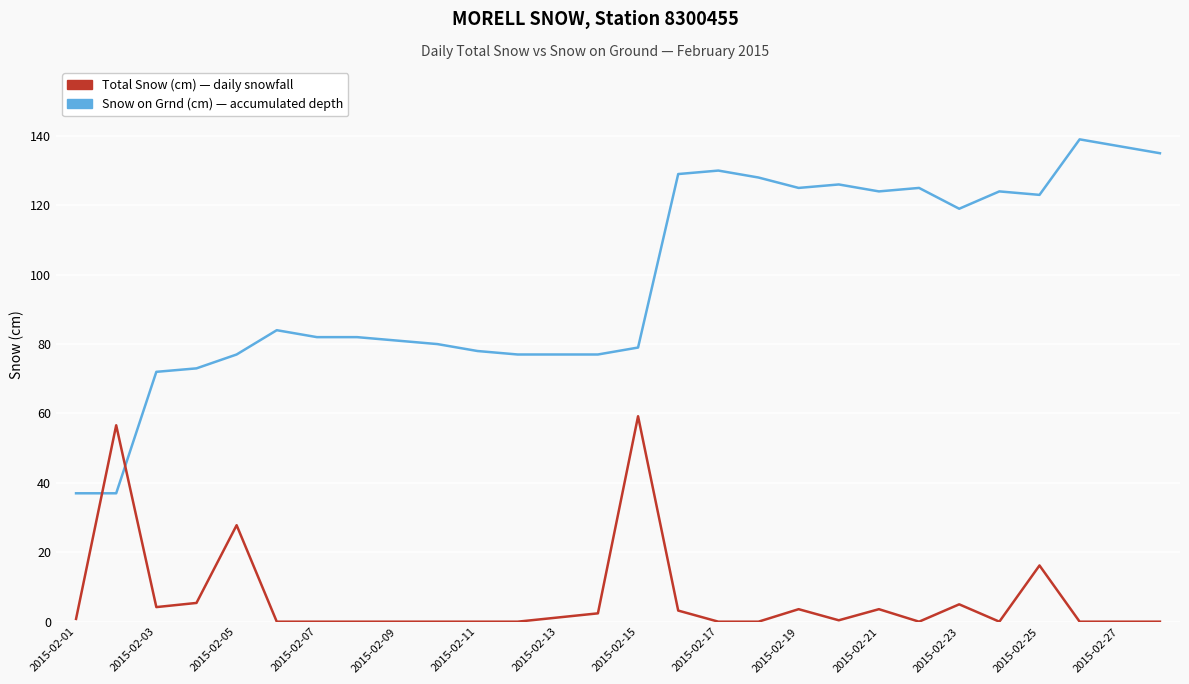

Does the chart display data point markers on the line(s)?

No